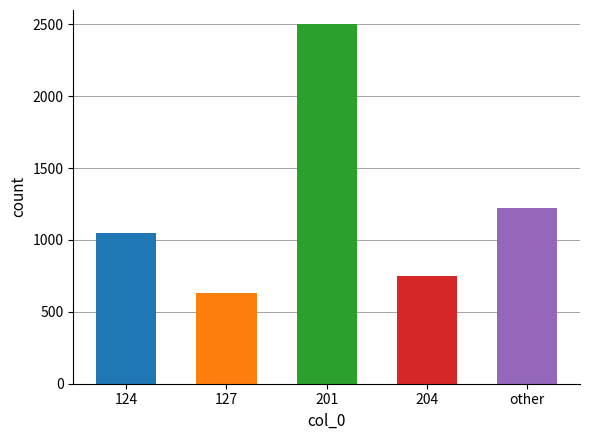

Which has a higher value, 204 or 201?

201